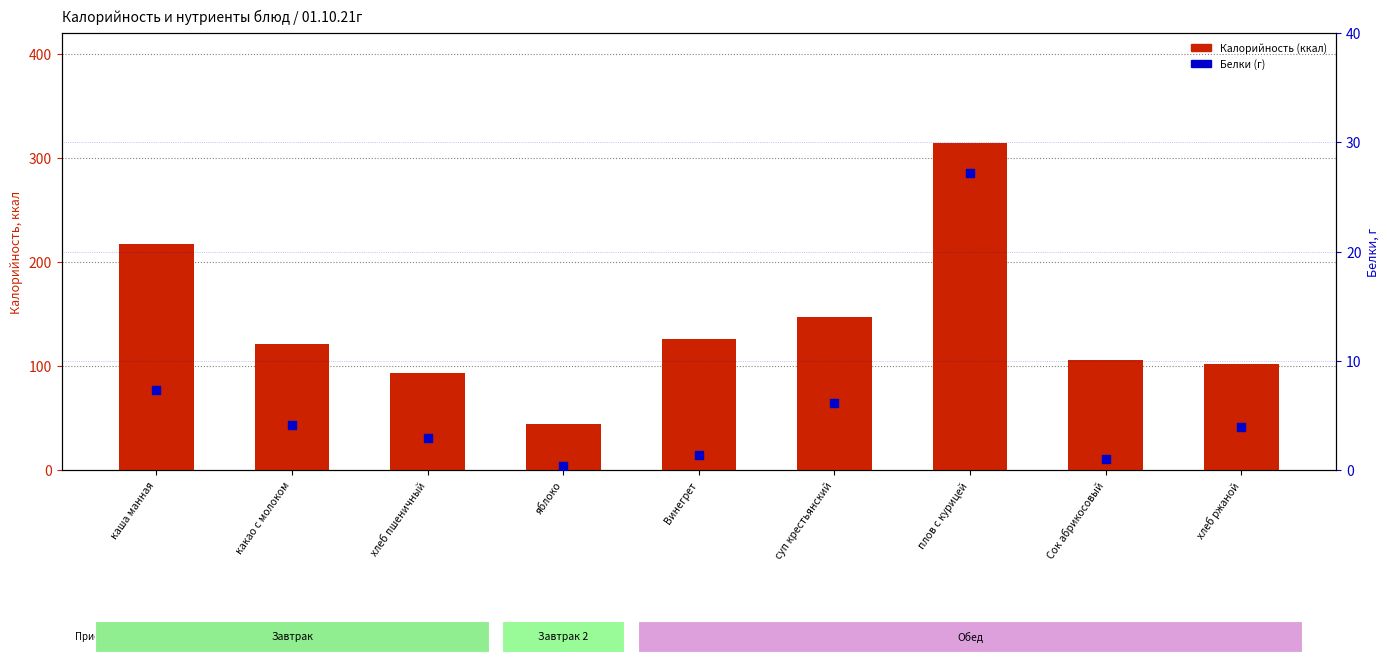

At how many categories does at least one series exceed 146?

3